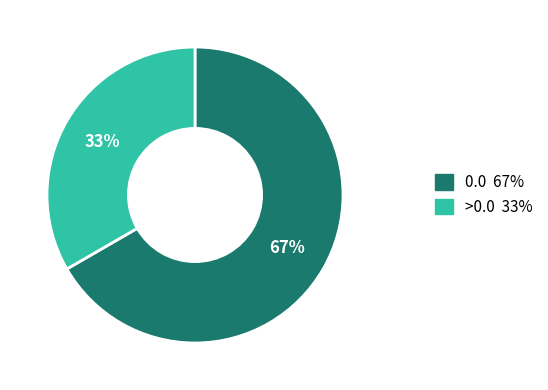

How many segments does this pie chart have?

2